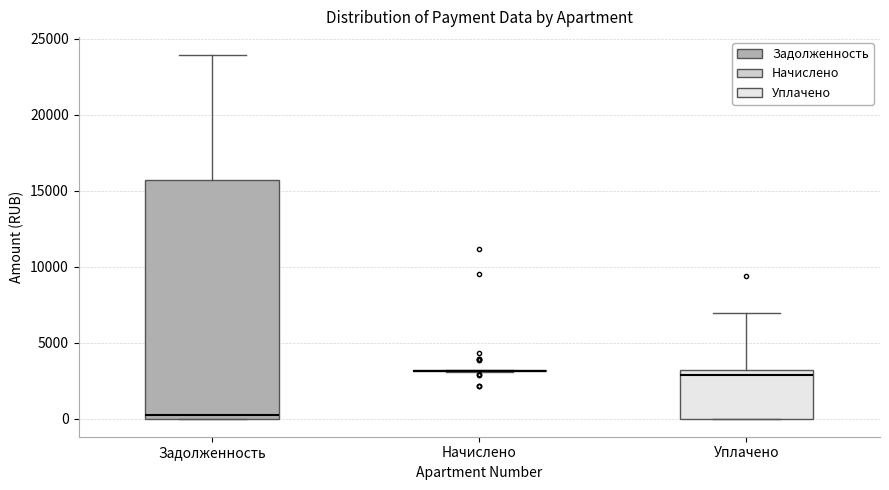

Which box is the tallest, from its lower edge to its upper edge?

Задолженность